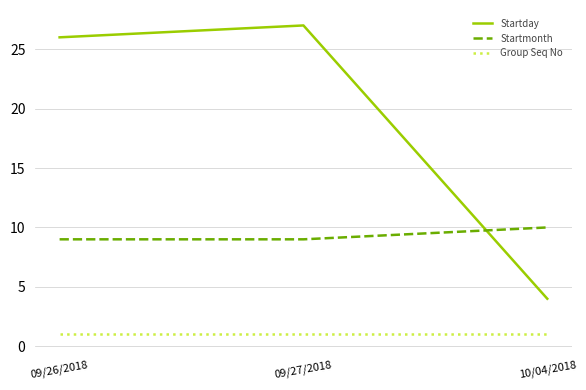

At 09/27/2018, list the series in order from largest to smallest.

Startday, Startmonth, Group Seq No